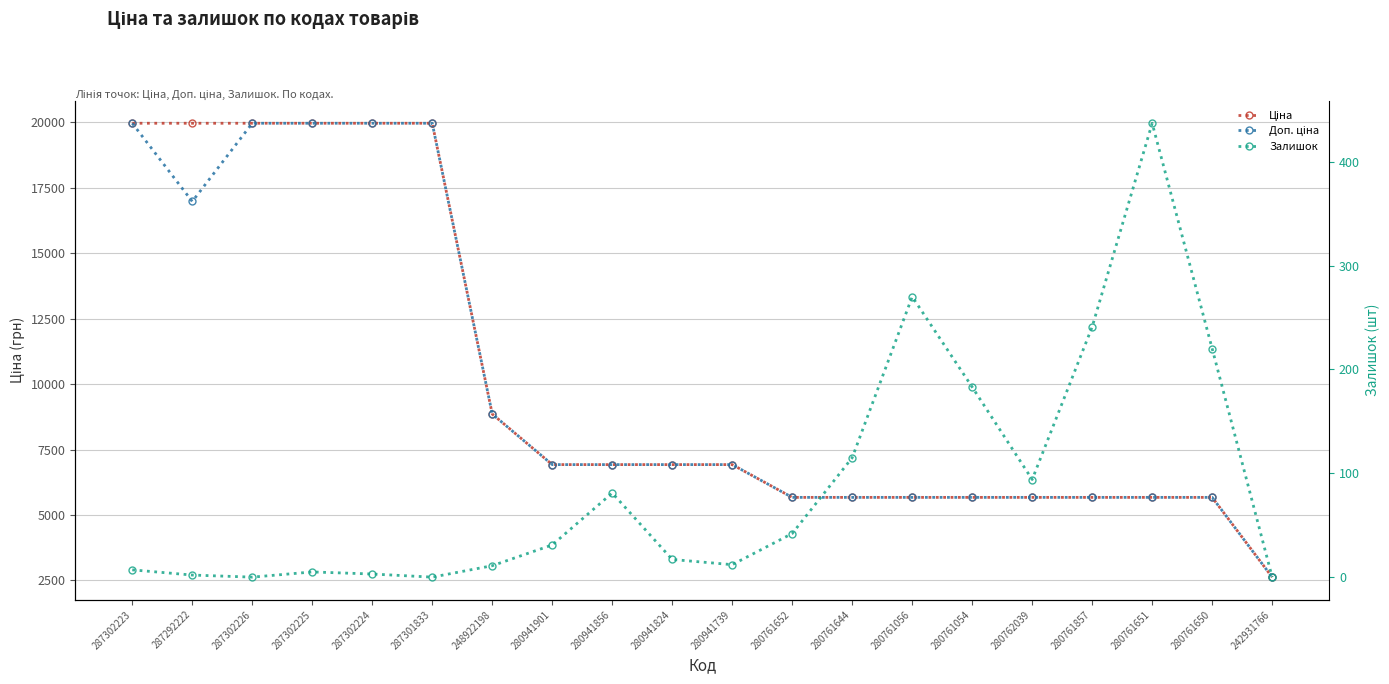

True or false: Залишок has more than 1 points higher than both neighbors.

True